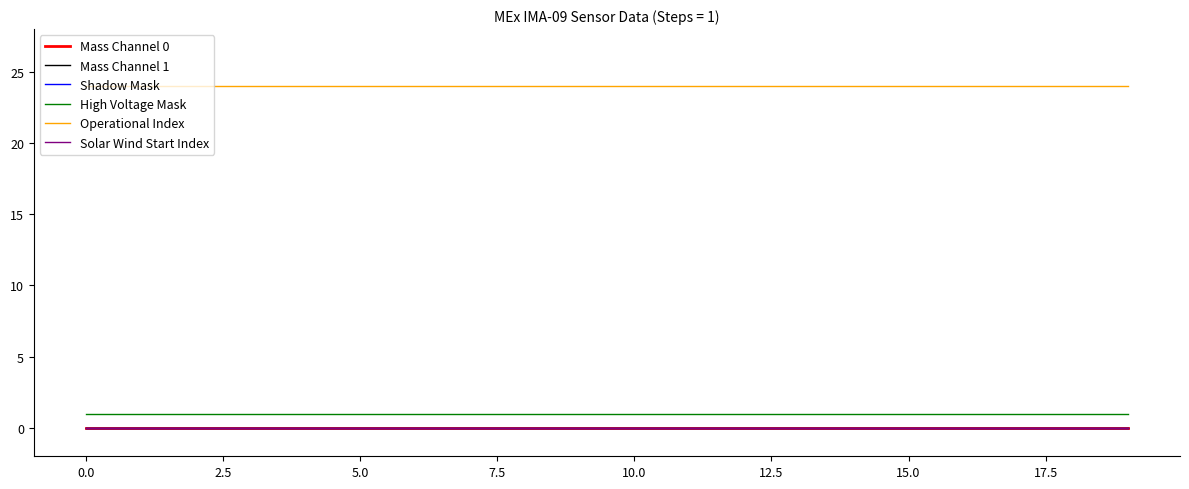

Rank the series by their maximum value, from highest to lowest.

Operational Index, High Voltage Mask, Mass Channel 0, Mass Channel 1, Shadow Mask, Solar Wind Start Index